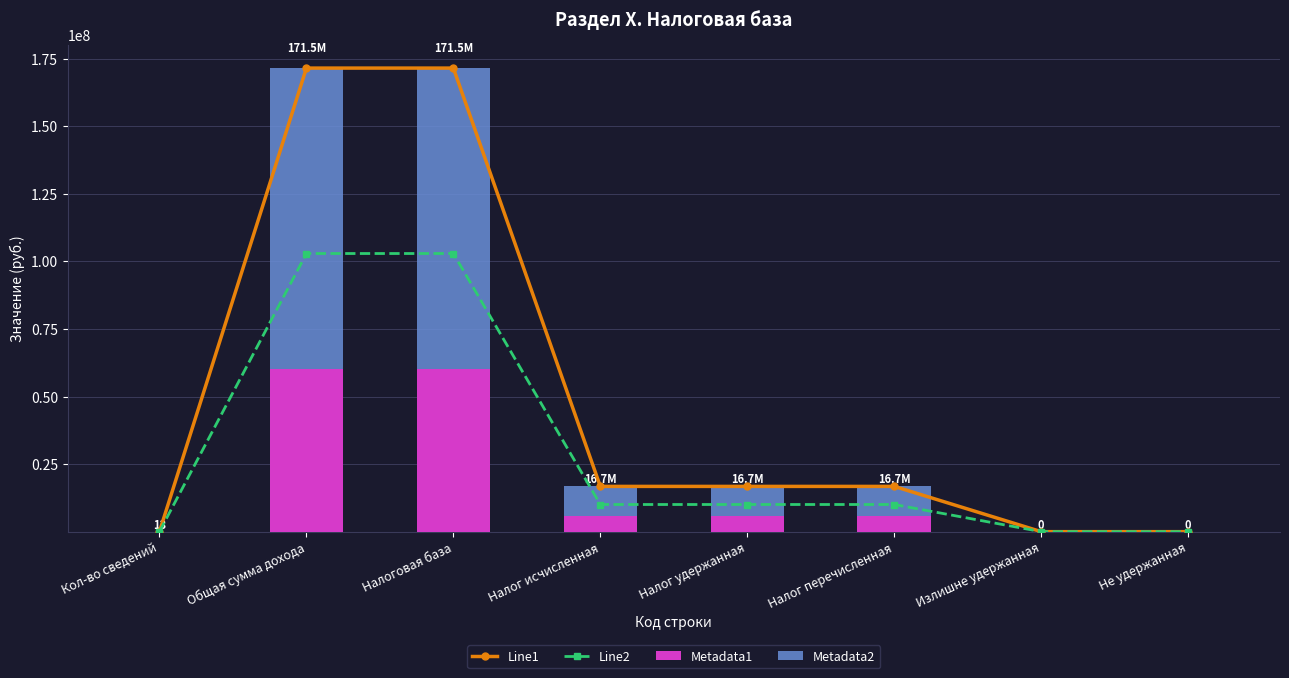

Reading left to right, list all the values displayed in this chart.

Line1: Кол-во сведений=13.0	Общая сумма дохода=171515313.0	Налоговая база=171515313.0	Налог исчисленная=16748563.0	Налог удержанная=16748563.0	Налог перечисленная=16748563.0	Излишне удержанная=1.0	Не удержанная=1.0
Line2: Кол-во сведений=7.8	Общая сумма дохода=102909187.8	Налоговая база=102909187.8	Налог исчисленная=10049137.8	Налог удержанная=10049137.8	Налог перечисленная=10049137.8	Излишне удержанная=0.6	Не удержанная=0.6
Metadata1: Кол-во сведений=4.5	Общая сумма дохода=60030359.5	Налоговая база=60030359.5	Налог исчисленная=5861997.0	Налог удержанная=5861997.0	Налог перечисленная=5861997.0	Излишне удержанная=0.3	Не удержанная=0.3
Metadata2: Кол-во сведений=8.4	Общая сумма дохода=111484953.5	Налоговая база=111484953.5	Налог исчисленная=10886566.0	Налог удержанная=10886566.0	Налог перечисленная=10886566.0	Излишне удержанная=0.7	Не удержанная=0.7